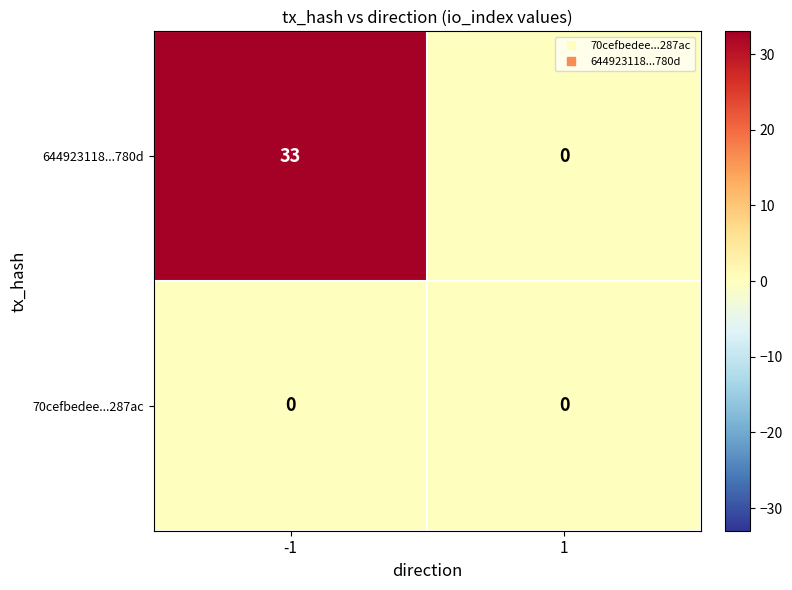

Which series has the largest total across all categories?

644923118...780d